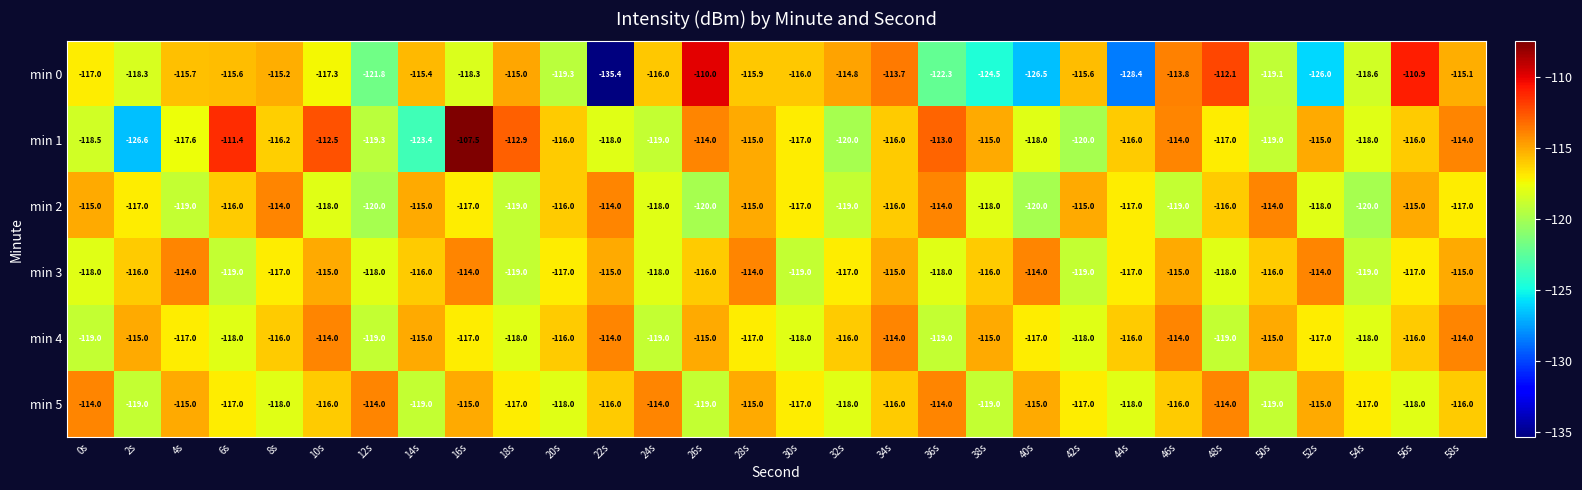

The min 4 series shows -190.8 at 52s. True or false?

False